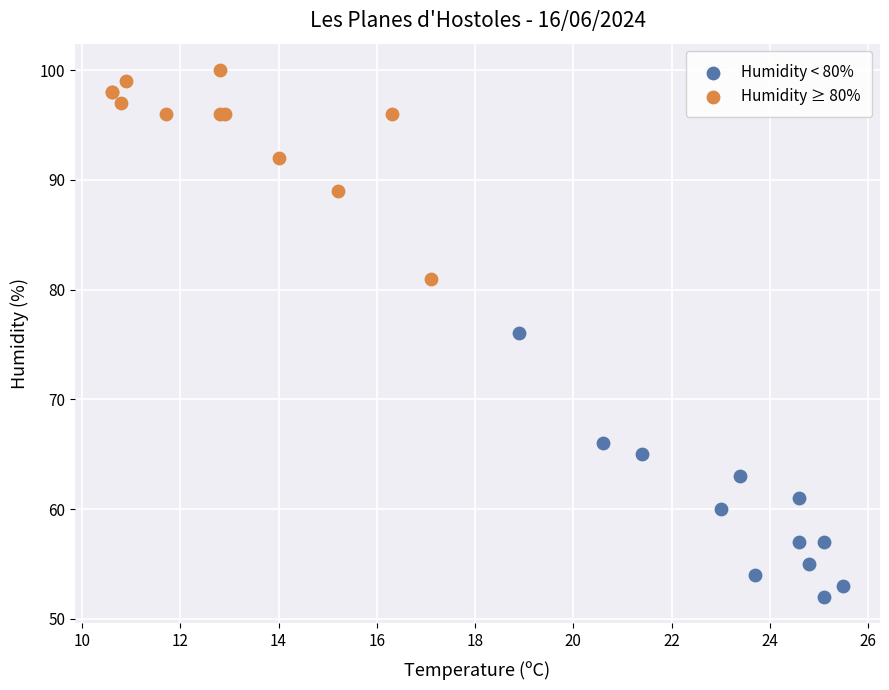

Which series has the largest Y range (max minus min)?

Humidity < 80%